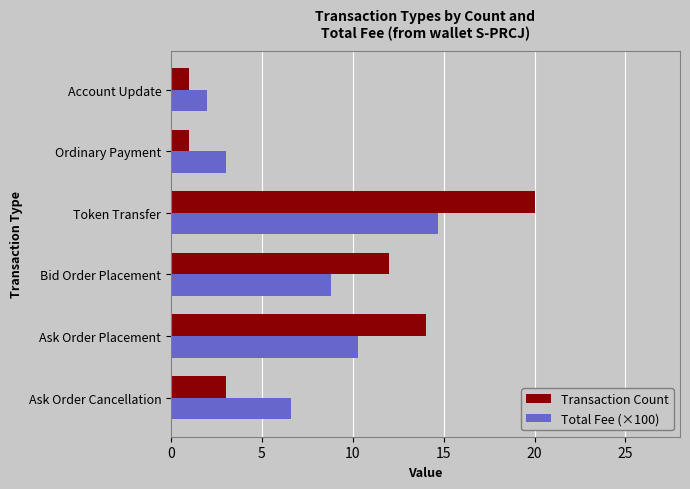

What is the minimum value for Total Fee (×100)?

2.0